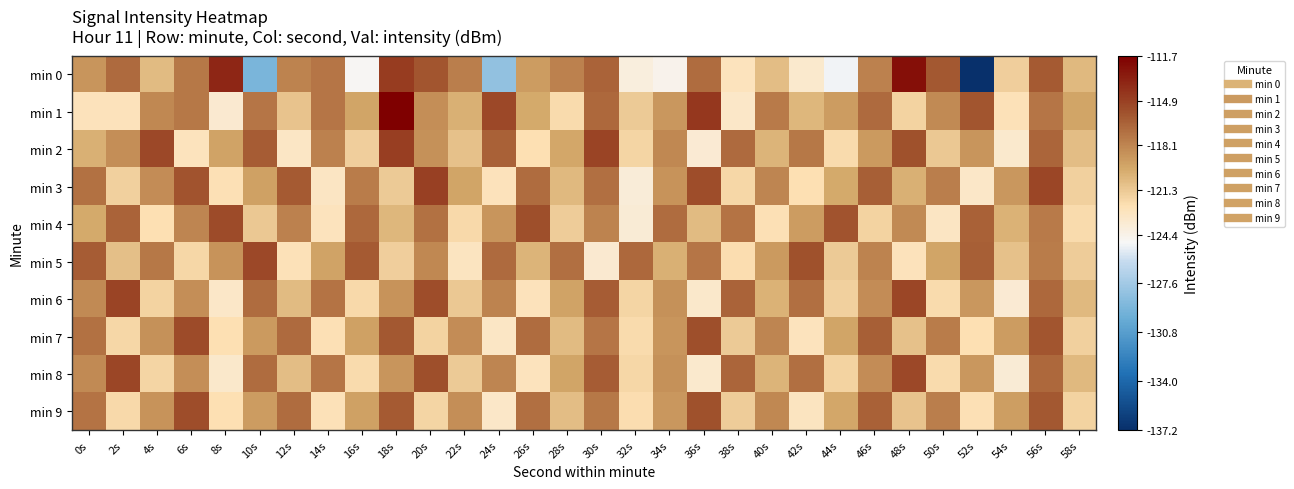

List the series in order of their peak value, highest first.

min 1, min 0, min 2, min 3, min 6, min 8, min 5, min 4, min 7, min 9